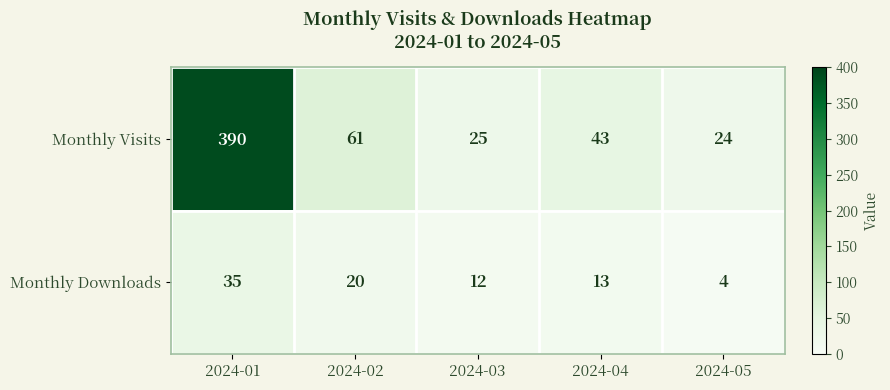

What is the difference between the maximum and minimum values in the Monthly Downloads series?

31